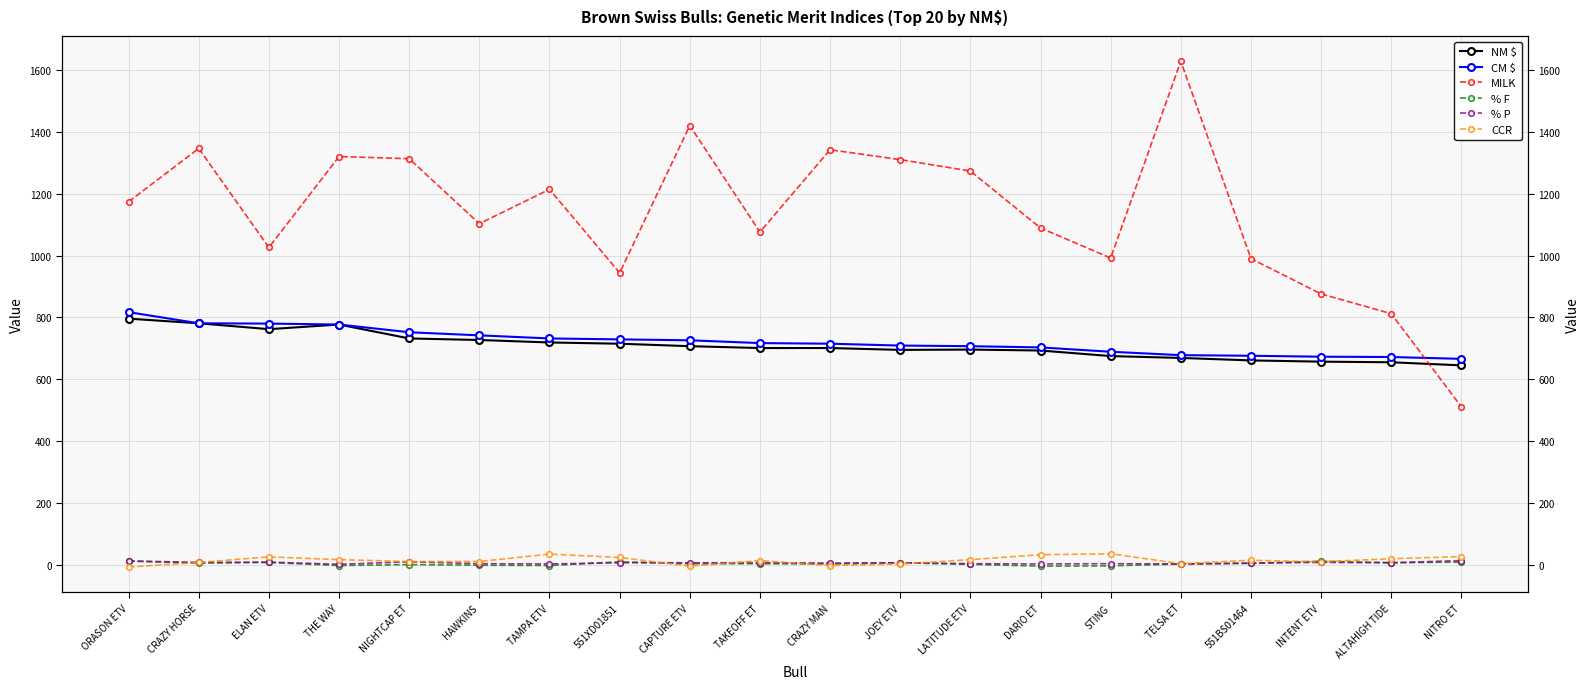

Reading right to left, transcribe all the data shown in this chart.

NM $: NITRO ET=645	ALTAHIGH TIDE=655	INTENT ETV=657	551BS01464=661	TELSA ET=669	STING=675	DARIO ET=693	LATITUDE ETV=696	JOEY ETV=695	CRAZY MAN=701	TAKEOFF ET=701	CAPTURE ETV=707	551XD01851=715	TAMPA ETV=719	HAWKINS=727	NIGHTCAP ET=732	THE WAY=777	ELAN ETV=762	CRAZY HORSE=781	ORASON ETV=796
CM $: NITRO ET=666	ALTAHIGH TIDE=672	INTENT ETV=673	551BS01464=676	TELSA ET=678	STING=689	DARIO ET=703	LATITUDE ETV=707	JOEY ETV=709	CRAZY MAN=715	TAKEOFF ET=717	CAPTURE ETV=726	551XD01851=729	TAMPA ETV=732	HAWKINS=742	NIGHTCAP ET=752	THE WAY=777	ELAN ETV=780	CRAZY HORSE=781	ORASON ETV=817
MILK: NITRO ET=511	ALTAHIGH TIDE=812	INTENT ETV=876	551BS01464=990	TELSA ET=1628	STING=992	DARIO ET=1089	LATITUDE ETV=1273	JOEY ETV=1310	CRAZY MAN=1342	TAKEOFF ET=1076	CAPTURE ETV=1420	551XD01851=944	TAMPA ETV=1214	HAWKINS=1103	NIGHTCAP ET=1313	THE WAY=1320	ELAN ETV=1026	CRAZY HORSE=1346	ORASON ETV=1174
% F: NITRO ET=9	ALTAHIGH TIDE=7	INTENT ETV=12	551BS01464=5	TELSA ET=3	STING=-3	DARIO ET=-4	LATITUDE ETV=2	JOEY ETV=7	CRAZY MAN=3	TAKEOFF ET=4	CAPTURE ETV=4	551XD01851=10	TAMPA ETV=-2	HAWKINS=-1	NIGHTCAP ET=1	THE WAY=-2	ELAN ETV=8	CRAZY HORSE=6	ORASON ETV=12
% P: NITRO ET=14	ALTAHIGH TIDE=7	INTENT ETV=8	551BS01464=6	TELSA ET=3	STING=4	DARIO ET=3	LATITUDE ETV=4	JOEY ETV=7	CRAZY MAN=6	TAKEOFF ET=7	CAPTURE ETV=7	551XD01851=7	TAMPA ETV=3	HAWKINS=4	NIGHTCAP ET=10	THE WAY=2	ELAN ETV=9	CRAZY HORSE=8	ORASON ETV=13
CCR: NITRO ET=27	ALTAHIGH TIDE=20	INTENT ETV=10	551BS01464=15	TELSA ET=4	STING=36	DARIO ET=33	LATITUDE ETV=17	JOEY ETV=3	CRAZY MAN=-2	TAKEOFF ET=14	CAPTURE ETV=-4	551XD01851=24	TAMPA ETV=35	HAWKINS=11	NIGHTCAP ET=11	THE WAY=17	ELAN ETV=26	CRAZY HORSE=8	ORASON ETV=-7